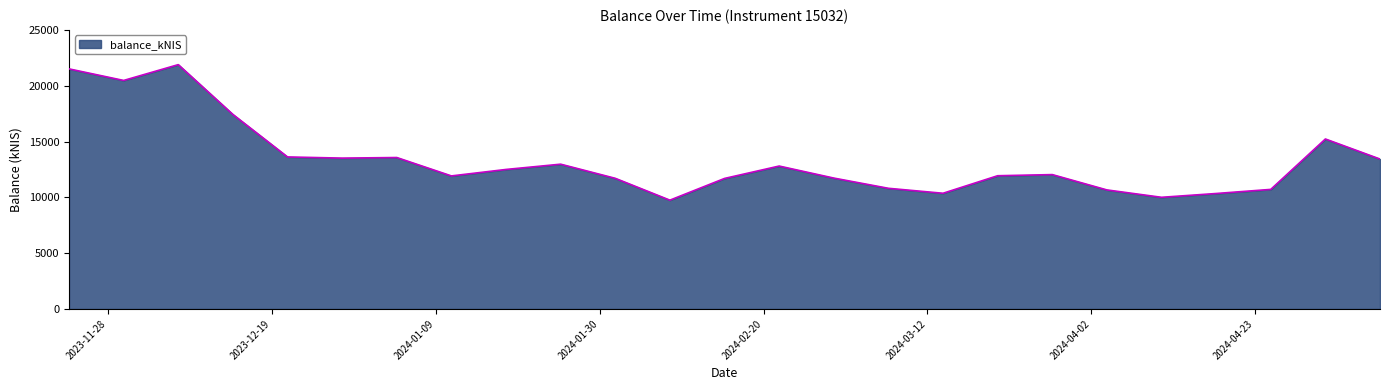

What is the minimum value shown in the chart?

9745.9